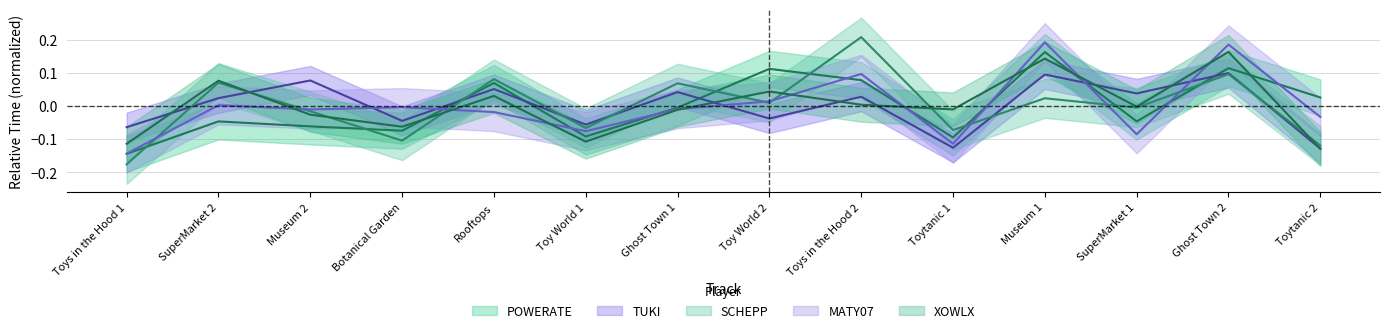

The TUKI series shows 0.0 at Museum 2. True or false?

False